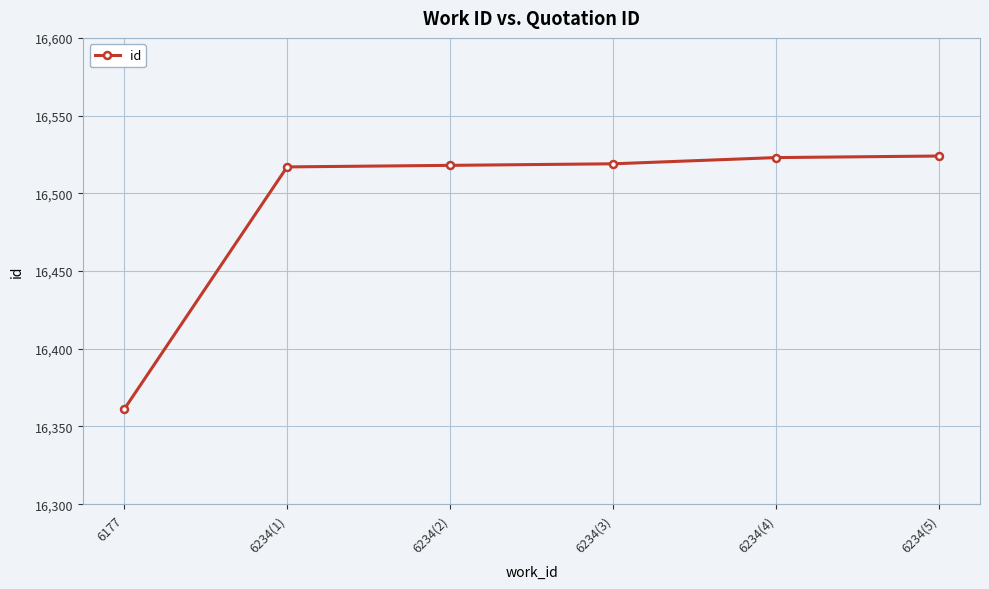

What is the sum of all values?

98962